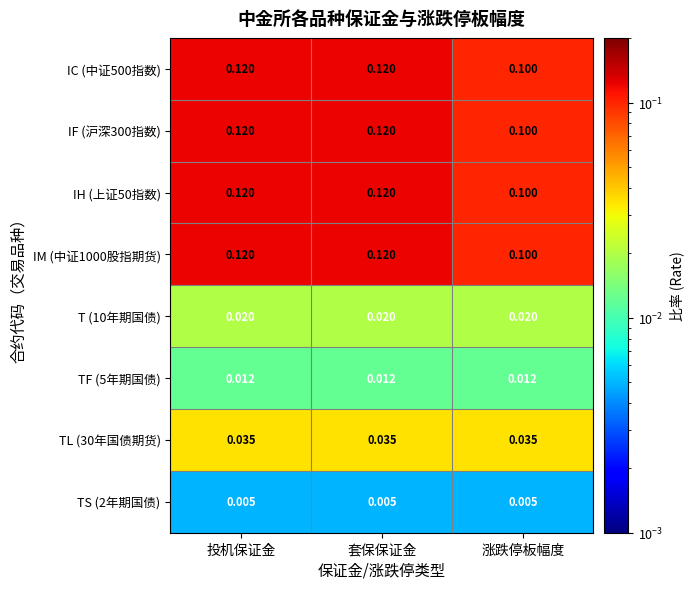

Is the value of TF (5年期国债) at 套保保证金 greater than the value of IC (中证500指数) at 投机保证金?

No